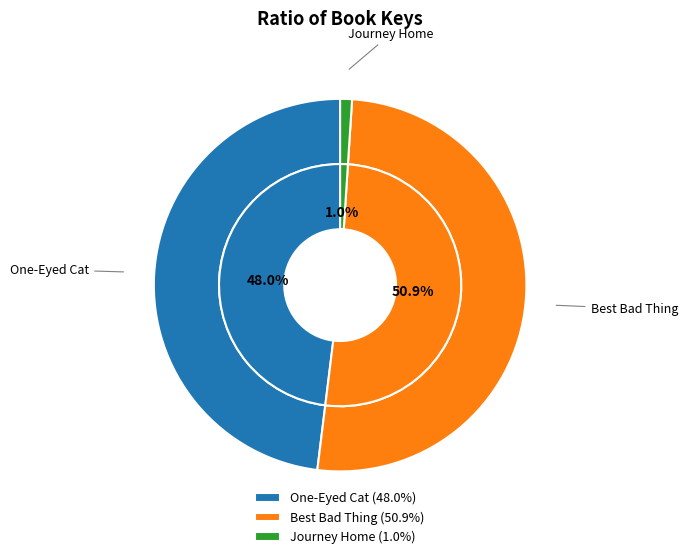

To the nearest percent, what portion does Journey Home represent?

1%